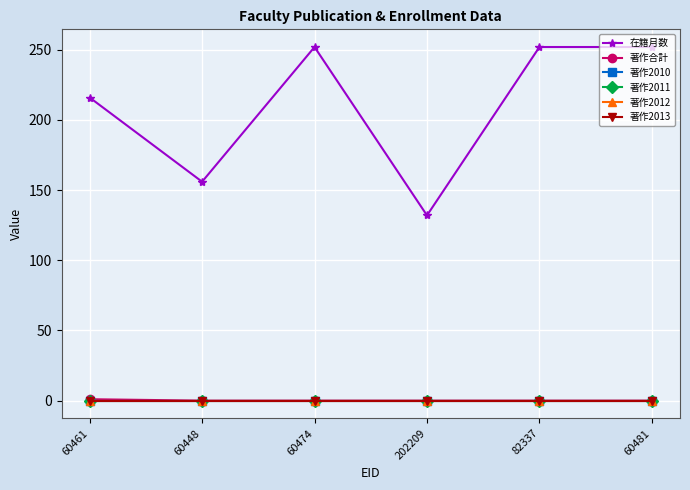

How many lines are shown in the chart?

6